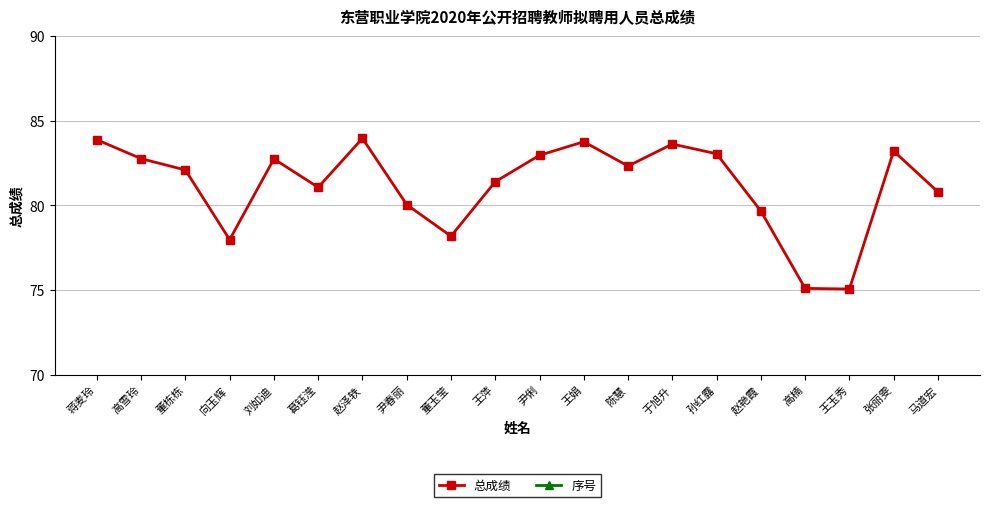

What is the minimum value shown in the chart?

1.0